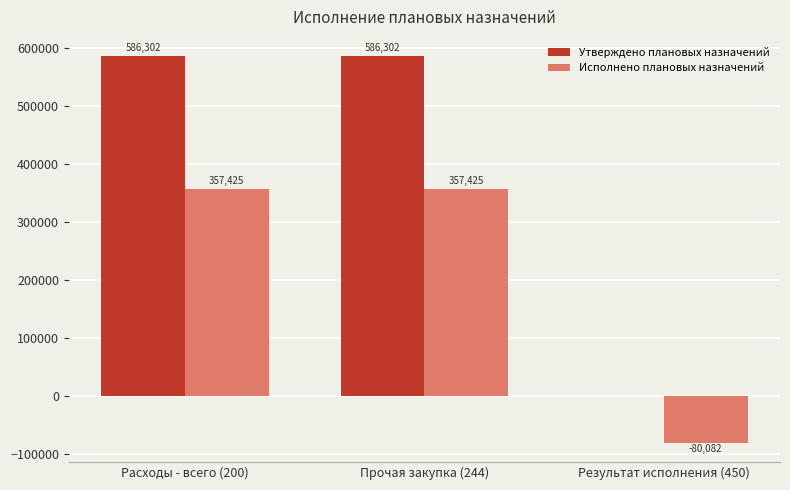

What is the highest value of the Исполнено плановых назначений series?

357425.3